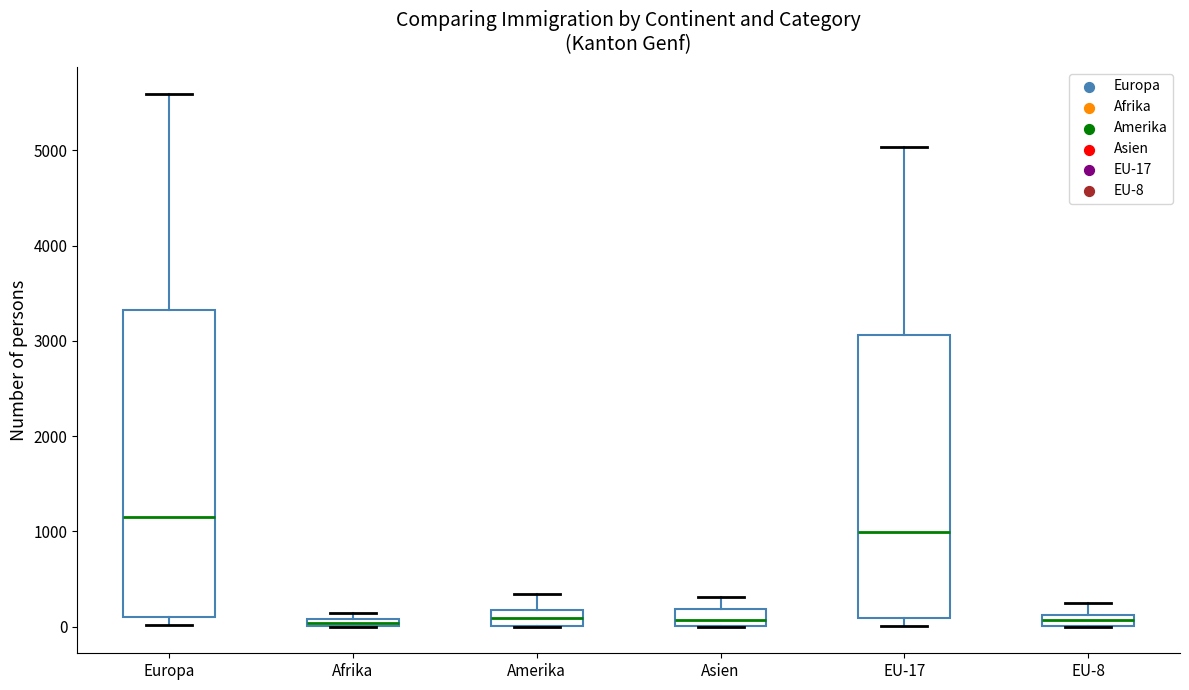

Which box has the highest median line?

Europa